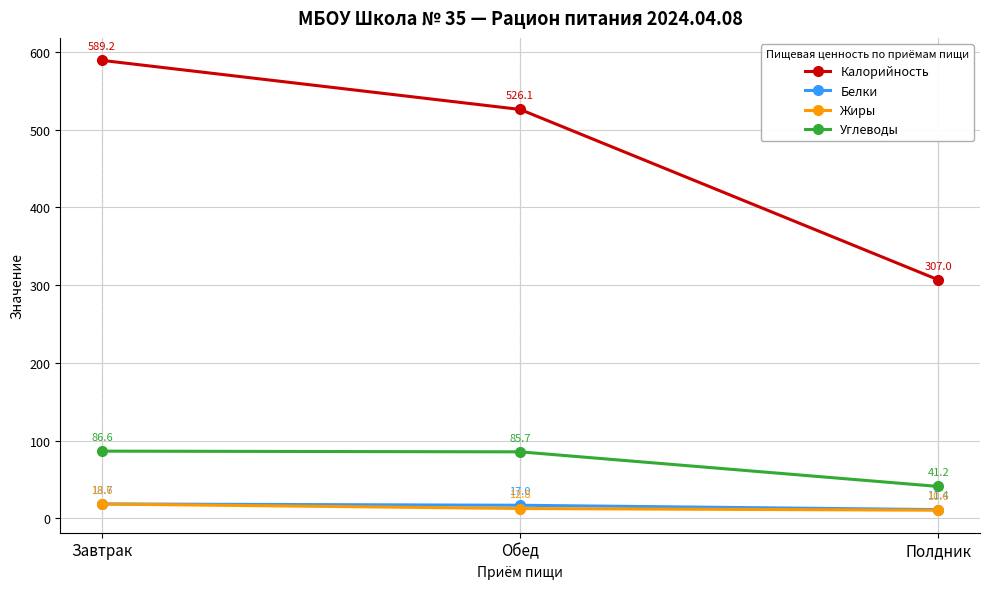

Between Завтрак and Полдник, which series saw the biggest shift?

Калорийность